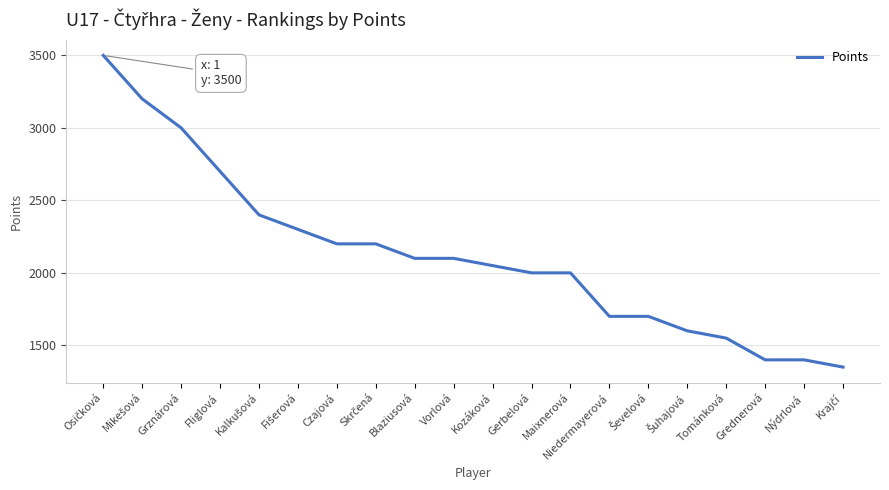

Does the chart have visible grid lines?

Yes